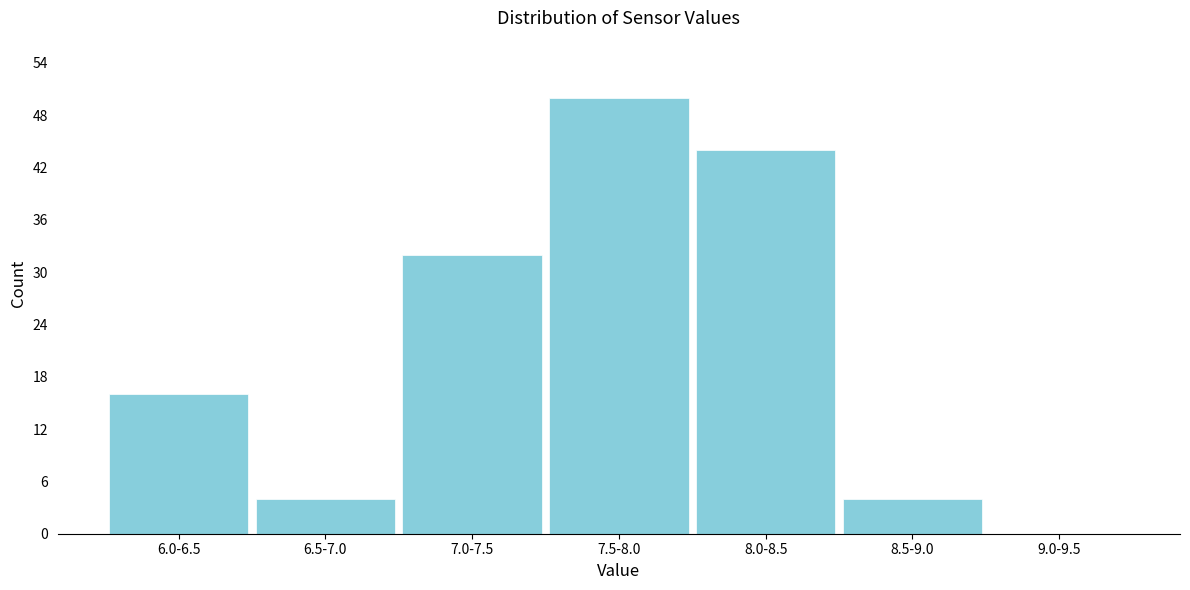

Reading left to right, list all the values displayed in this chart.

6.0-6.5=16	6.5-7.0=4	7.0-7.5=32	7.5-8.0=50	8.0-8.5=44	8.5-9.0=4	9.0-9.5=0